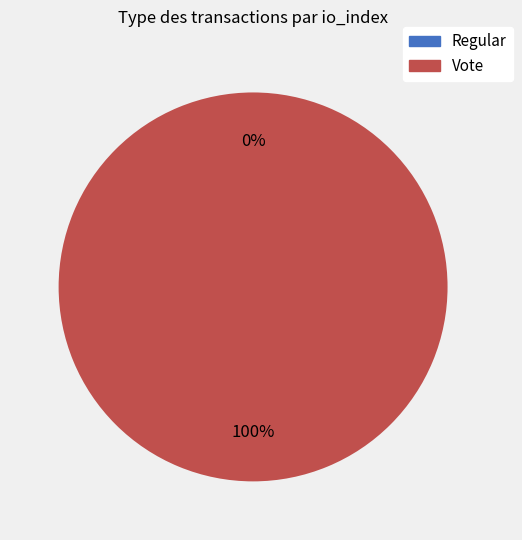

Which category has the smallest portion of the pie?

Regular